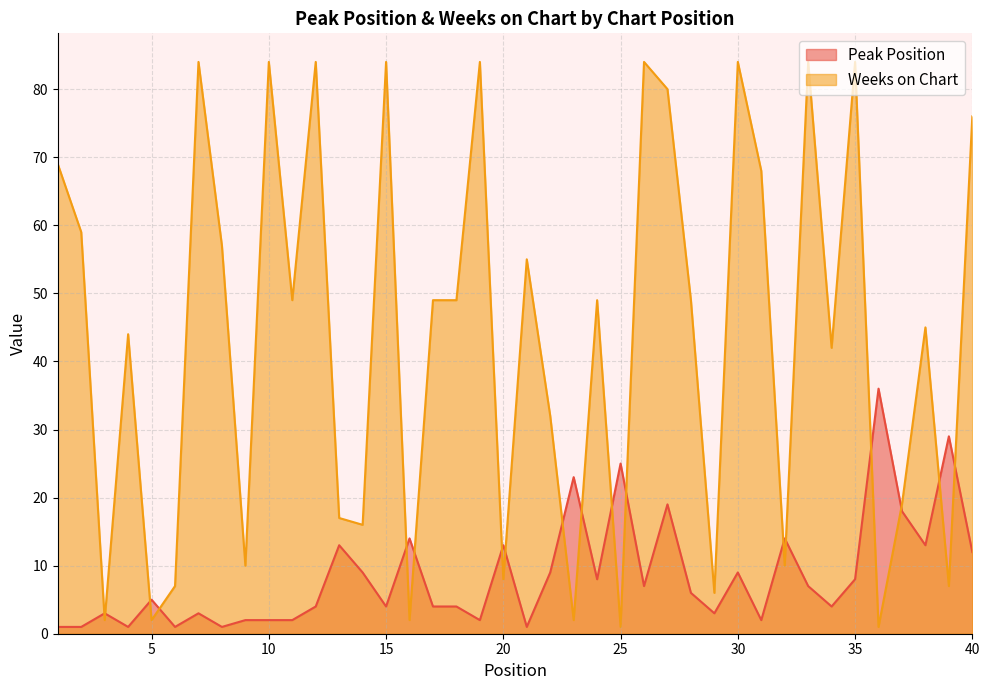

What is the maximum value for Peak Position?

36